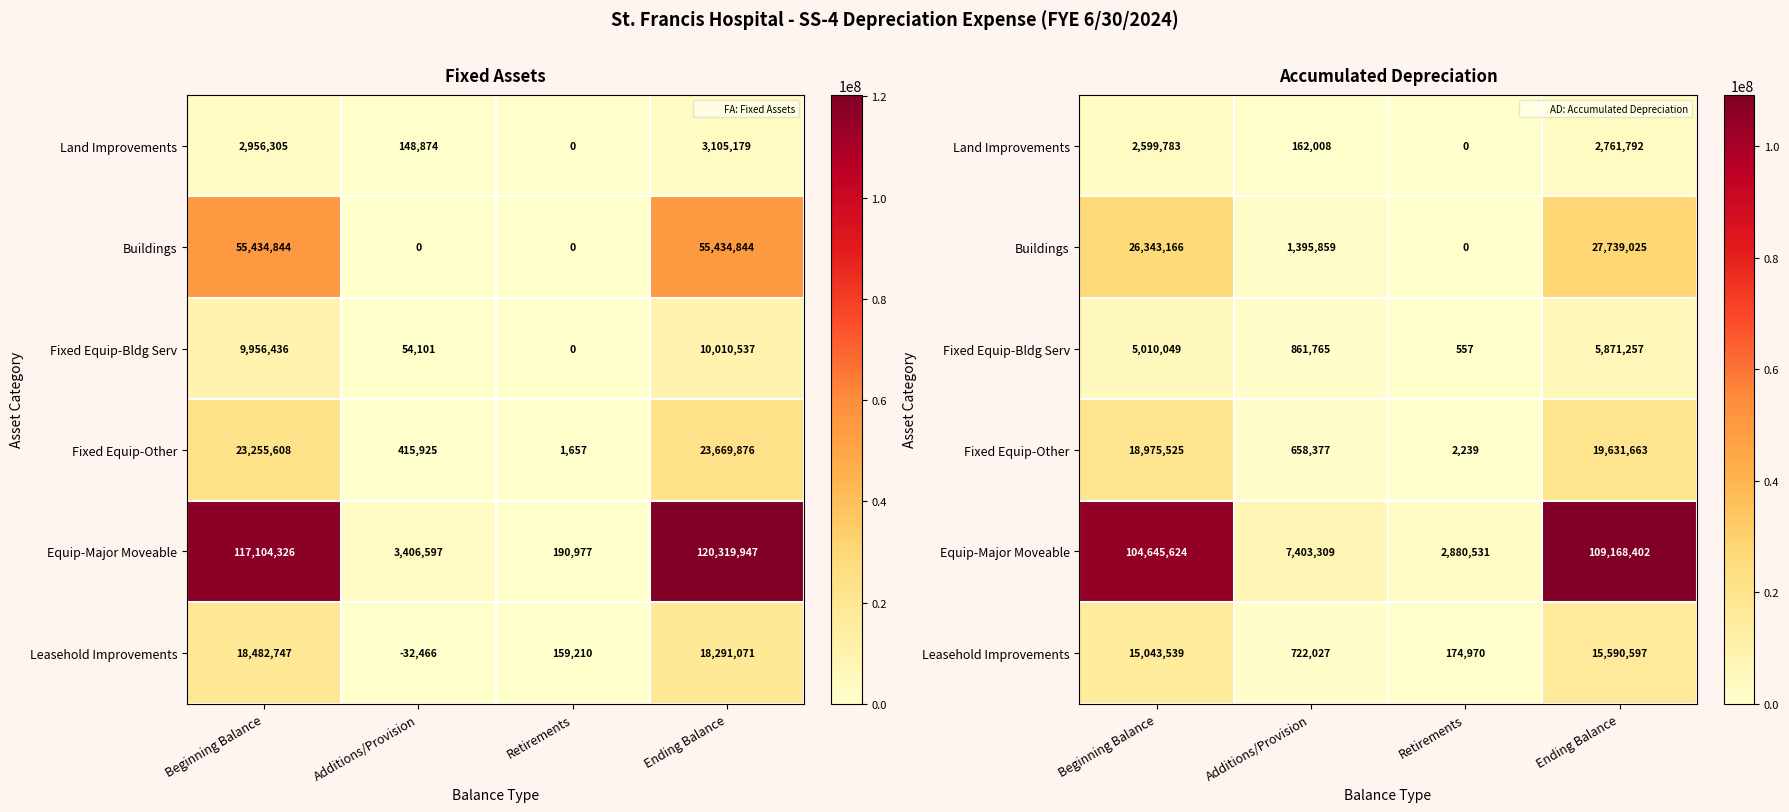

How many values in the Equip-Major Moveable series are below 104645623?

2